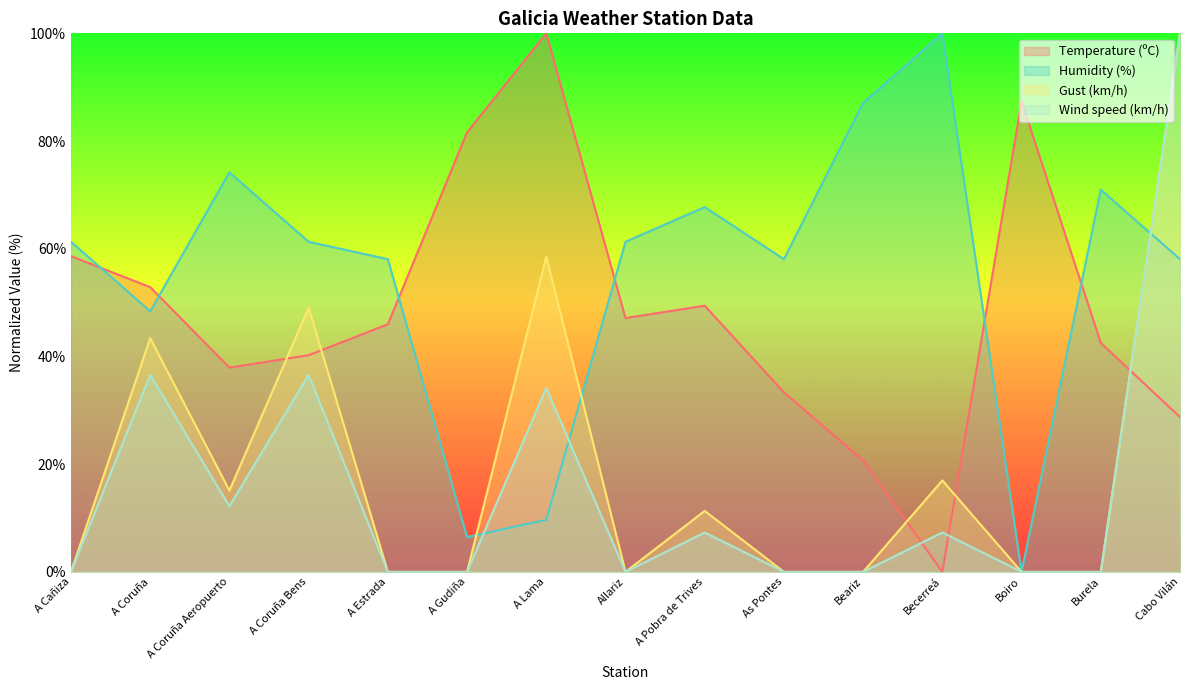

How many lines are shown in the chart?

4